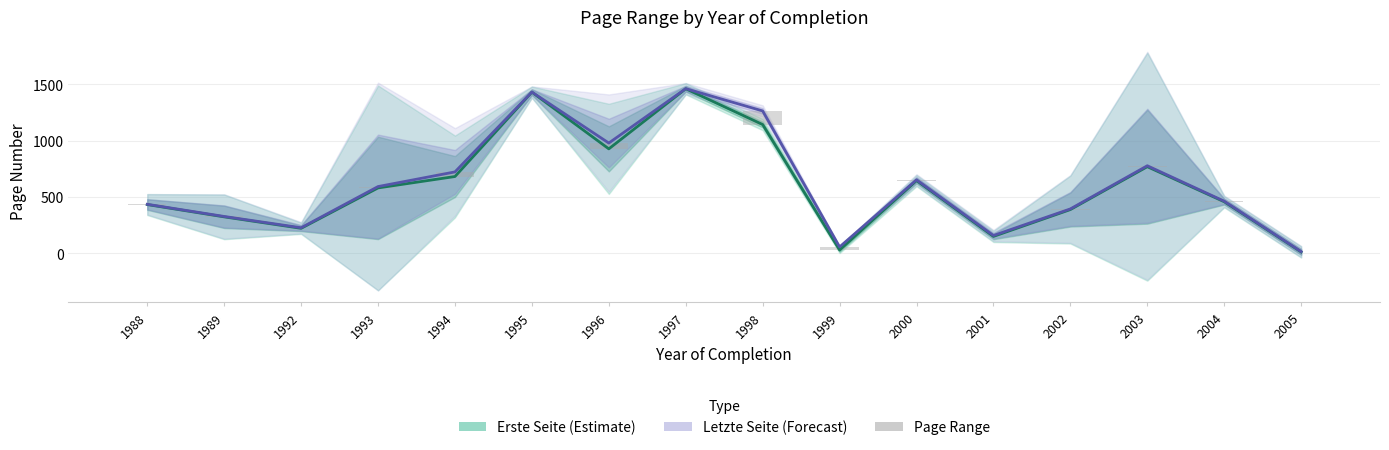

What is the minimum value for Erste Seite (Estimate)?

11.0